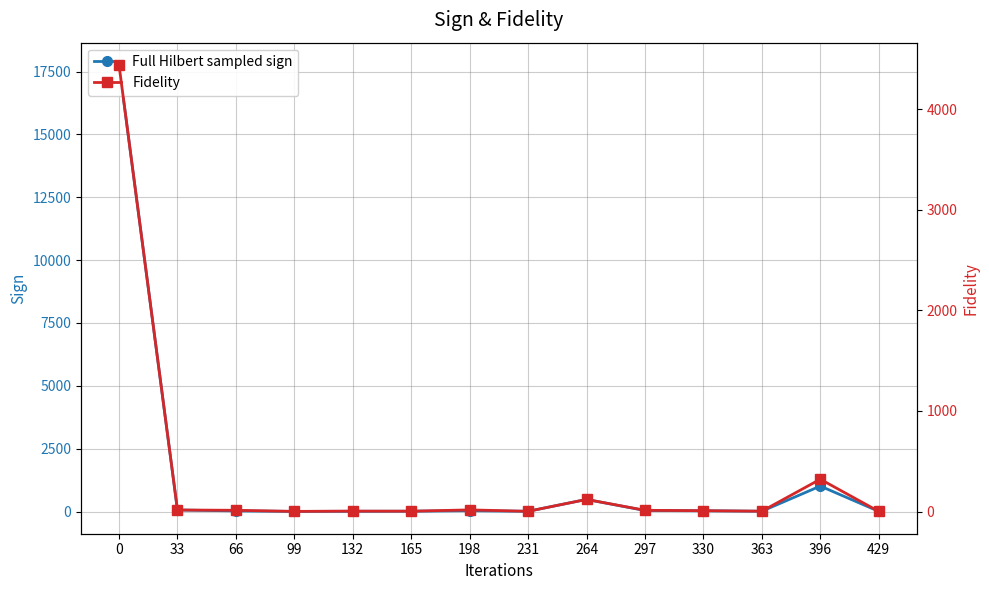

How many lines are shown in the chart?

2